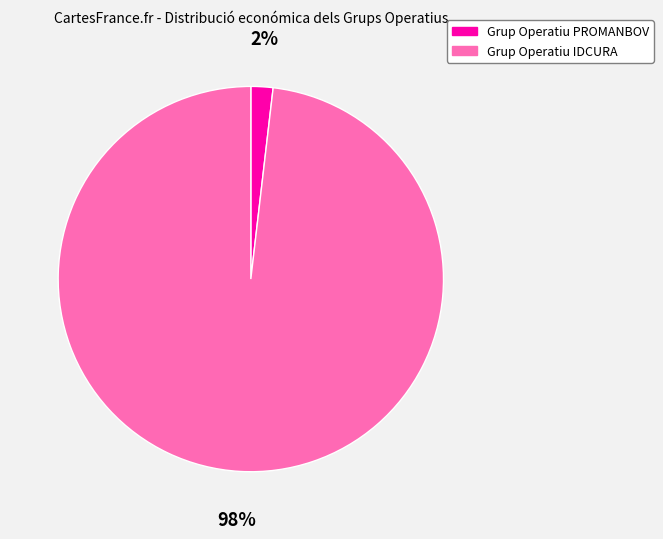

To the nearest percent, what portion does Grup Operatiu PROMANBOV represent?

2%